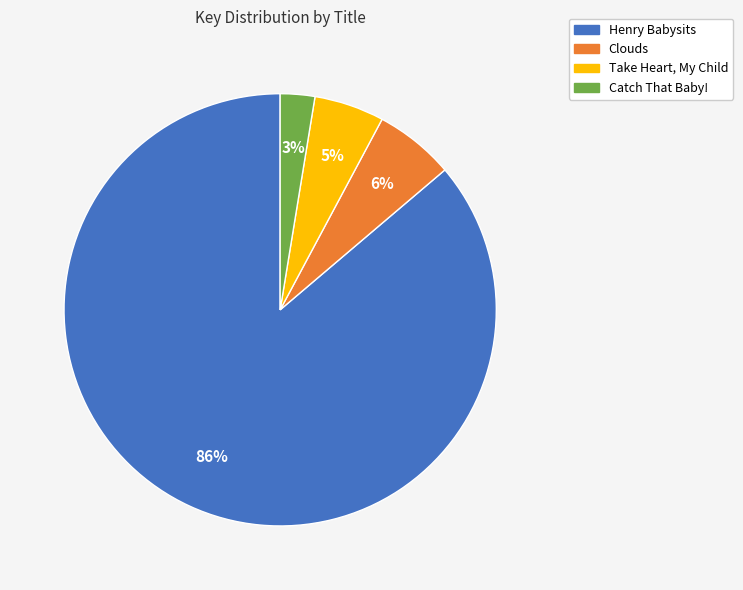

To the nearest percent, what is the difference between the Henry Babysits and Clouds slice percentages?

80%